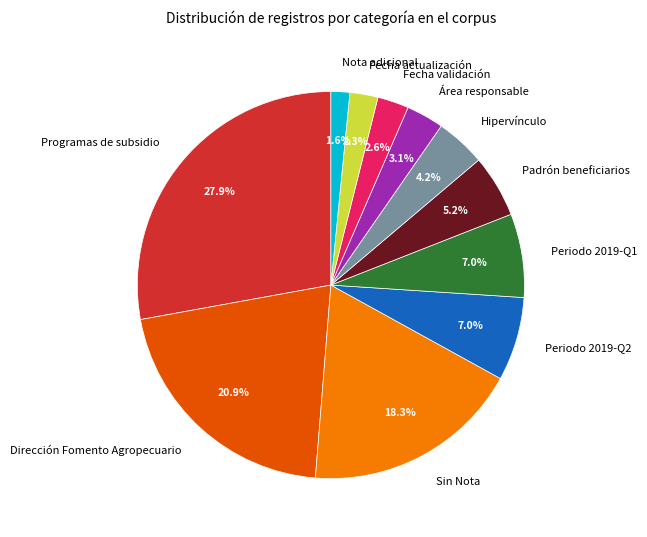

Approximately how many times larger is the value at Fecha validación compared to Hipervínculo?

0.6